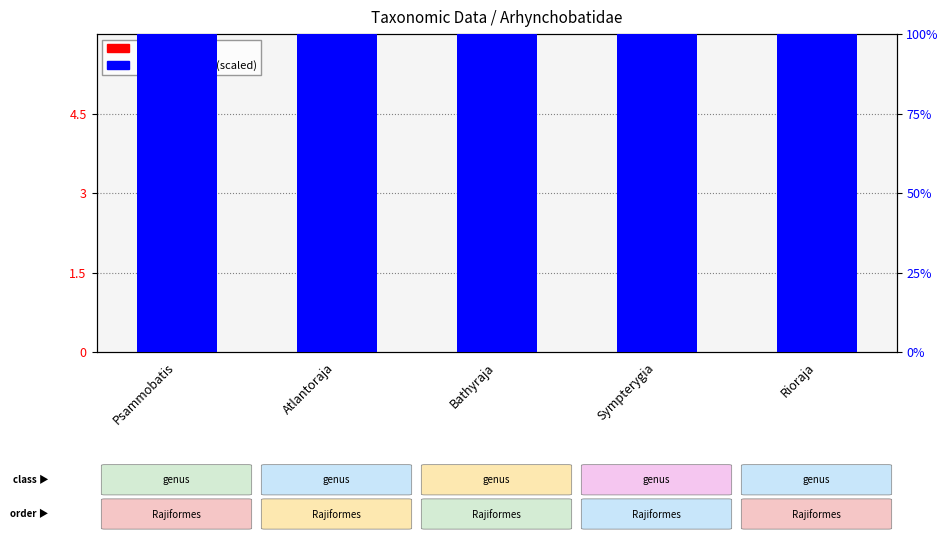

What is the difference between the highest and lowest values at Rioraja?

3.5